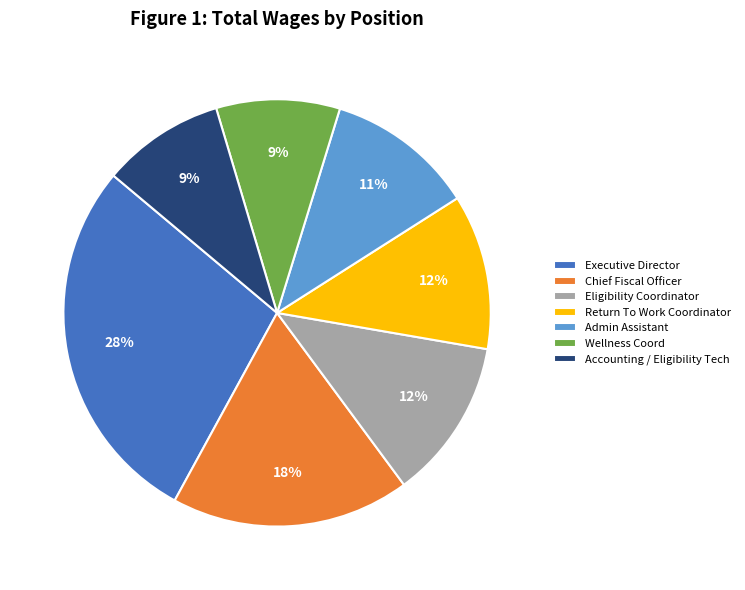

How many slices are in this pie chart?

7